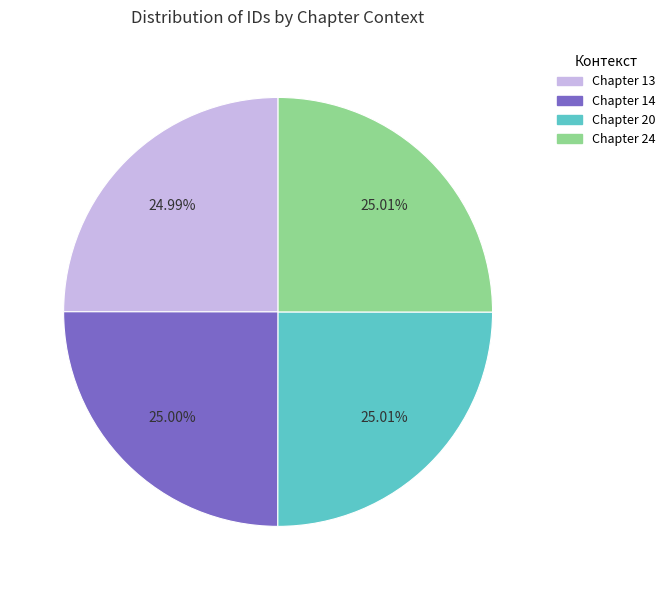

Approximately how many times larger is the value at Chapter 20 compared to Chapter 14?

1.0